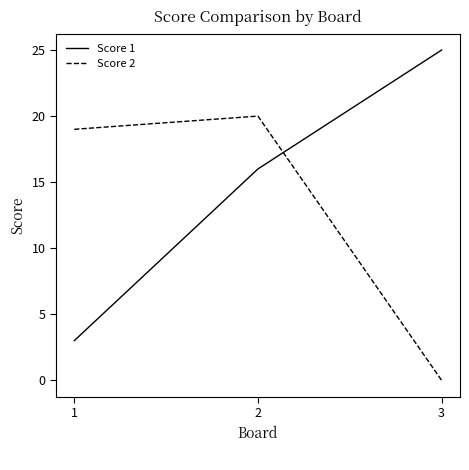

Rank the series by their average value, from highest to lowest.

Score 1, Score 2